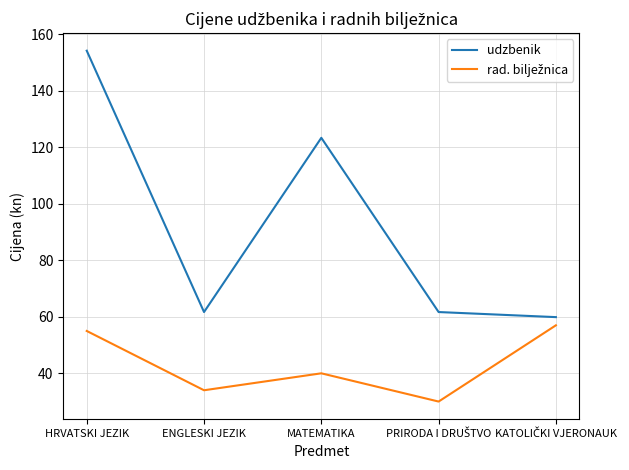

What is the difference between the second highest and minimum values in the udzbenik series?

63.5